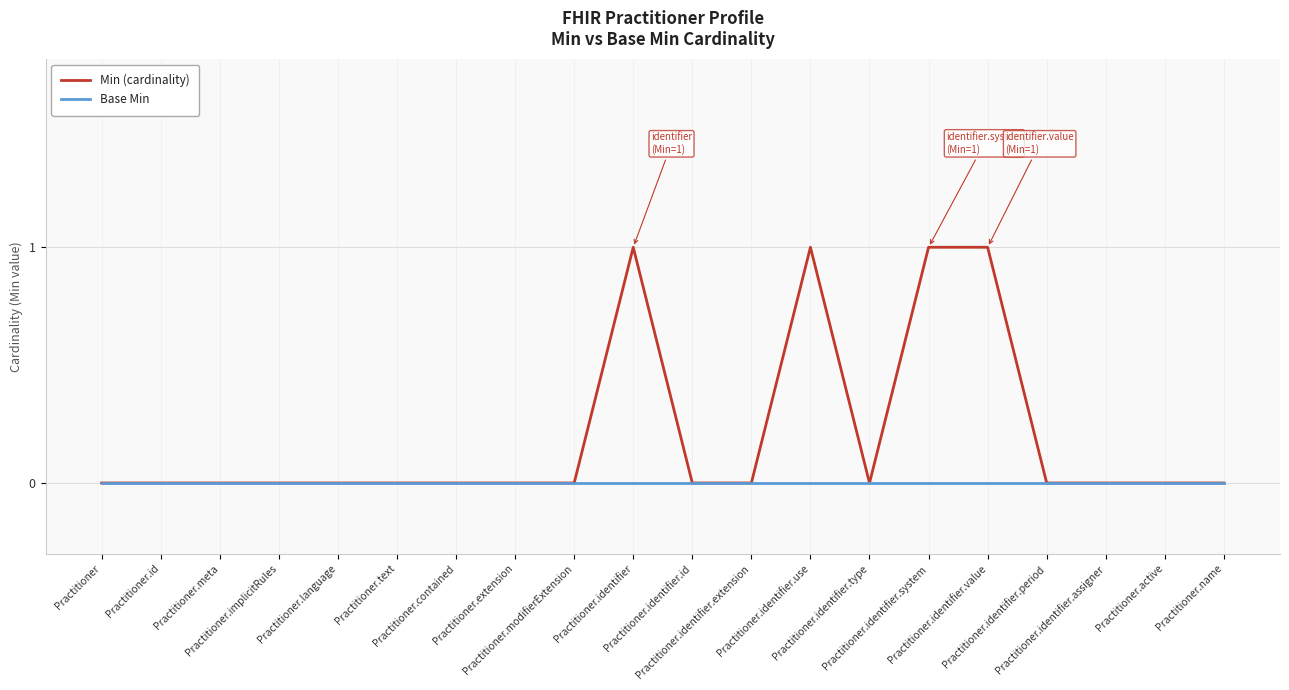

Reading left to right, what are all the values shown in this chart?

Min (cardinality): Practitioner=0	Practitioner.id=0	Practitioner.meta=0	Practitioner.implicitRules=0	Practitioner.language=0	Practitioner.text=0	Practitioner.contained=0	Practitioner.extension=0	Practitioner.modifierExtension=0	Practitioner.identifier=1	Practitioner.identifier.id=0	Practitioner.identifier.extension=0	Practitioner.identifier.use=1	Practitioner.identifier.type=0	Practitioner.identifier.system=1	Practitioner.identifier.value=1	Practitioner.identifier.period=0	Practitioner.identifier.assigner=0	Practitioner.active=0	Practitioner.name=0
Base Min: Practitioner=0	Practitioner.id=0	Practitioner.meta=0	Practitioner.implicitRules=0	Practitioner.language=0	Practitioner.text=0	Practitioner.contained=0	Practitioner.extension=0	Practitioner.modifierExtension=0	Practitioner.identifier=0	Practitioner.identifier.id=0	Practitioner.identifier.extension=0	Practitioner.identifier.use=0	Practitioner.identifier.type=0	Practitioner.identifier.system=0	Practitioner.identifier.value=0	Practitioner.identifier.period=0	Practitioner.identifier.assigner=0	Practitioner.active=0	Practitioner.name=0